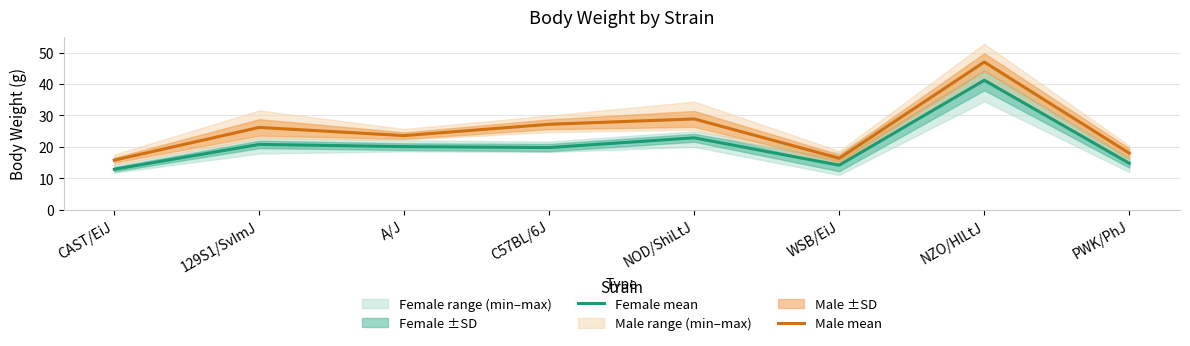

Which has a higher value, CAST/EiJ or A/J?

A/J